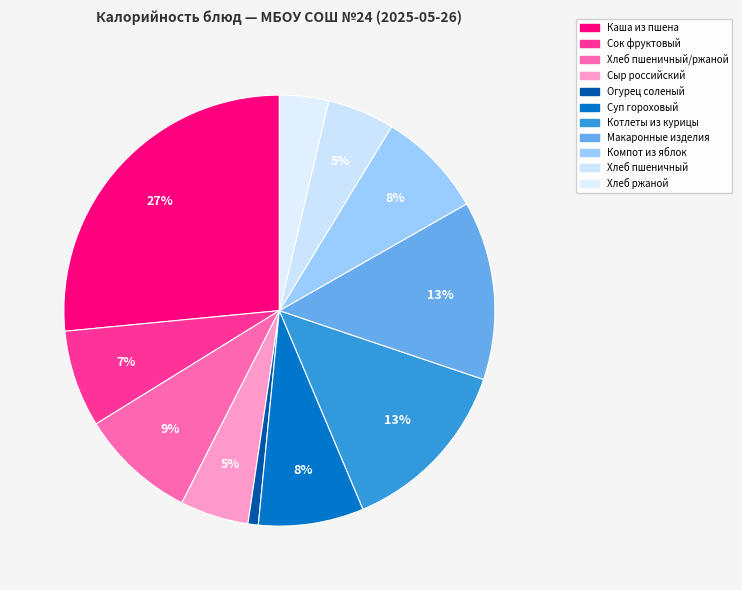

How many slices are in this pie chart?

11